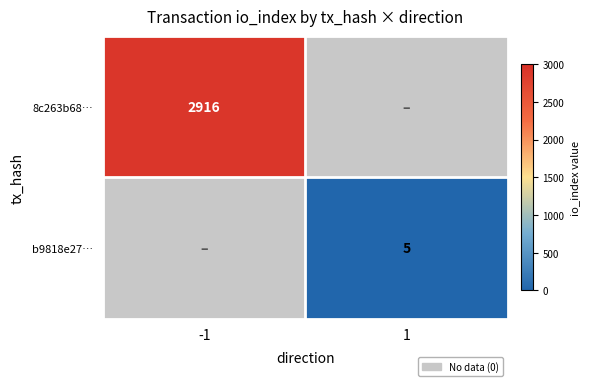

True or false: 8c263b68… has a value of 2916 at -1.

True